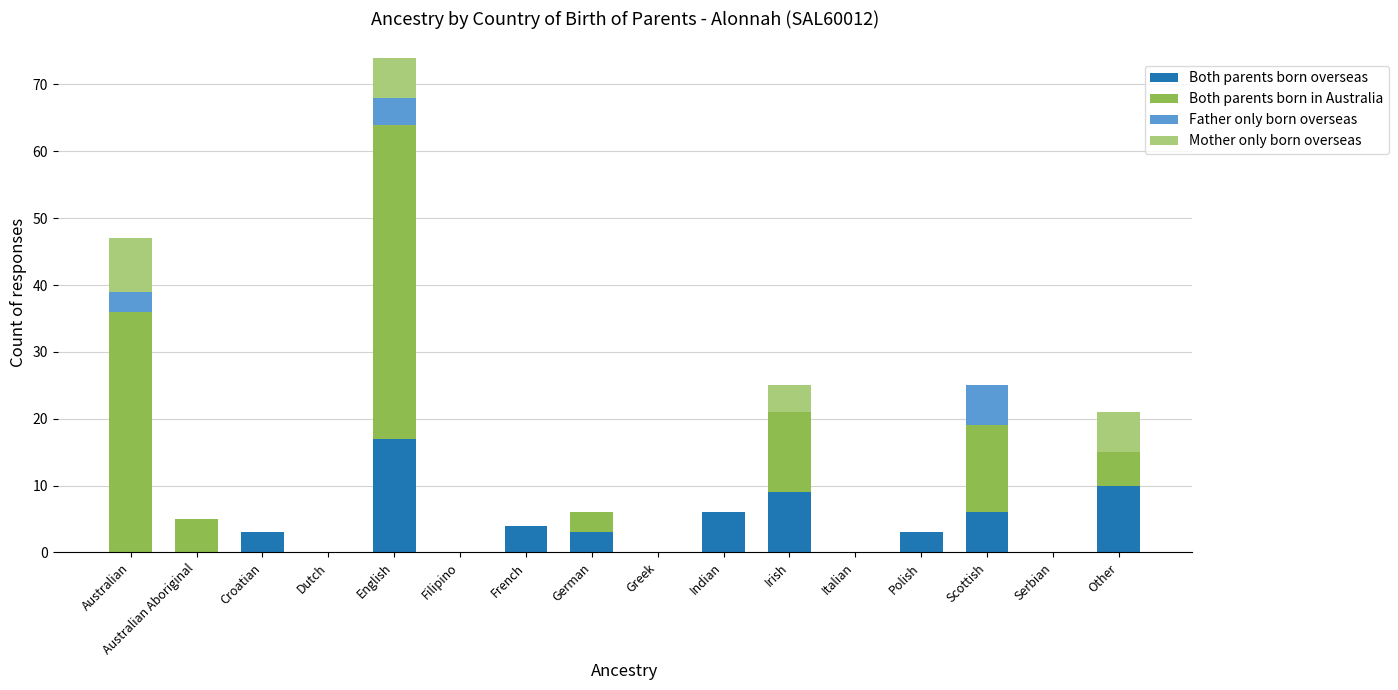

Count the number of categories in the chart.

16